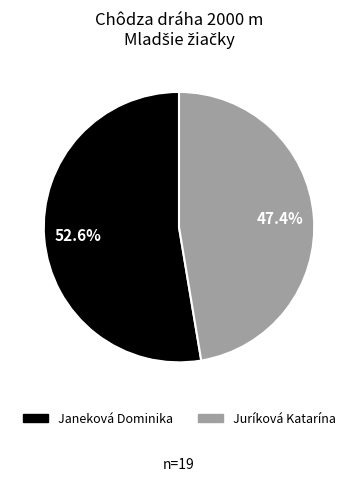

What is the smallest slice in the pie chart?

Juríková Katarína